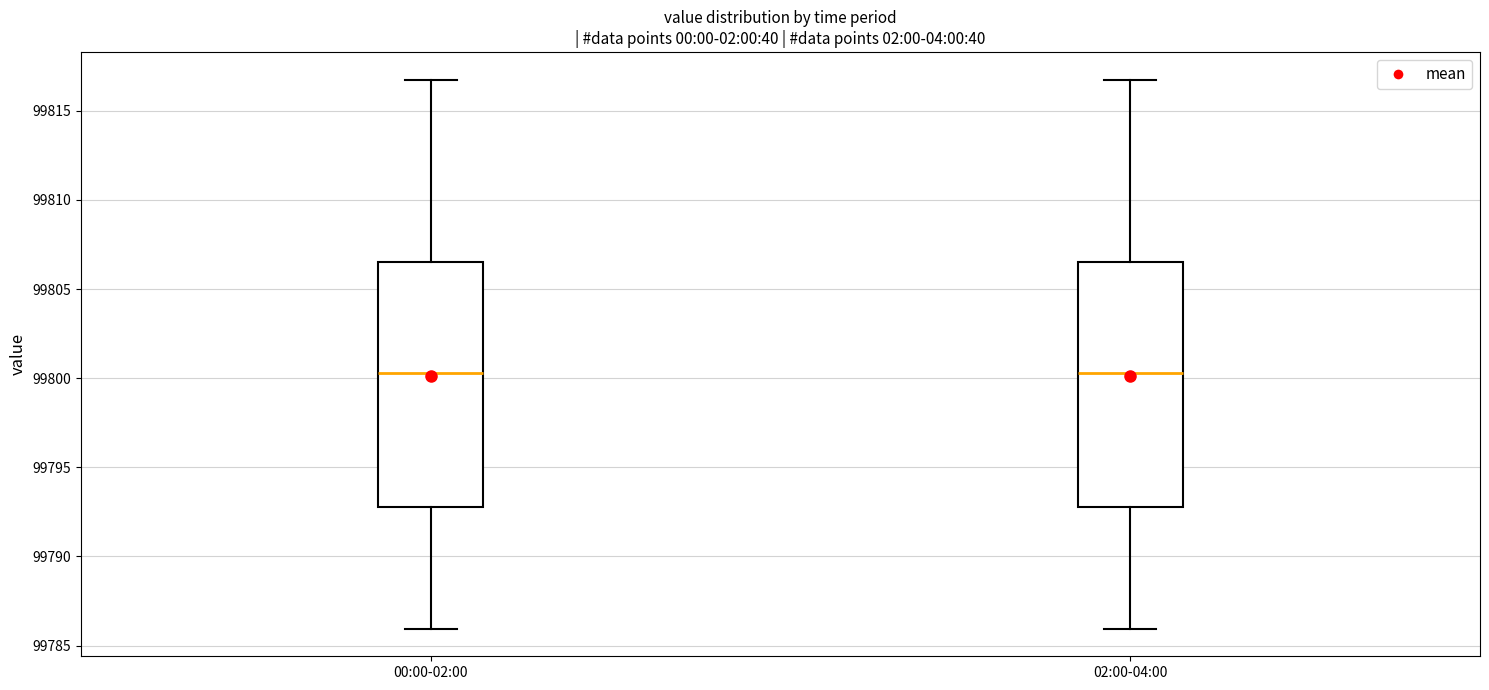

Where does the lower whisker of the box for 02:00-04:00 end on the y-axis? The values are not printed on the chart, so give them approximately, as read against the axis.

99786.0